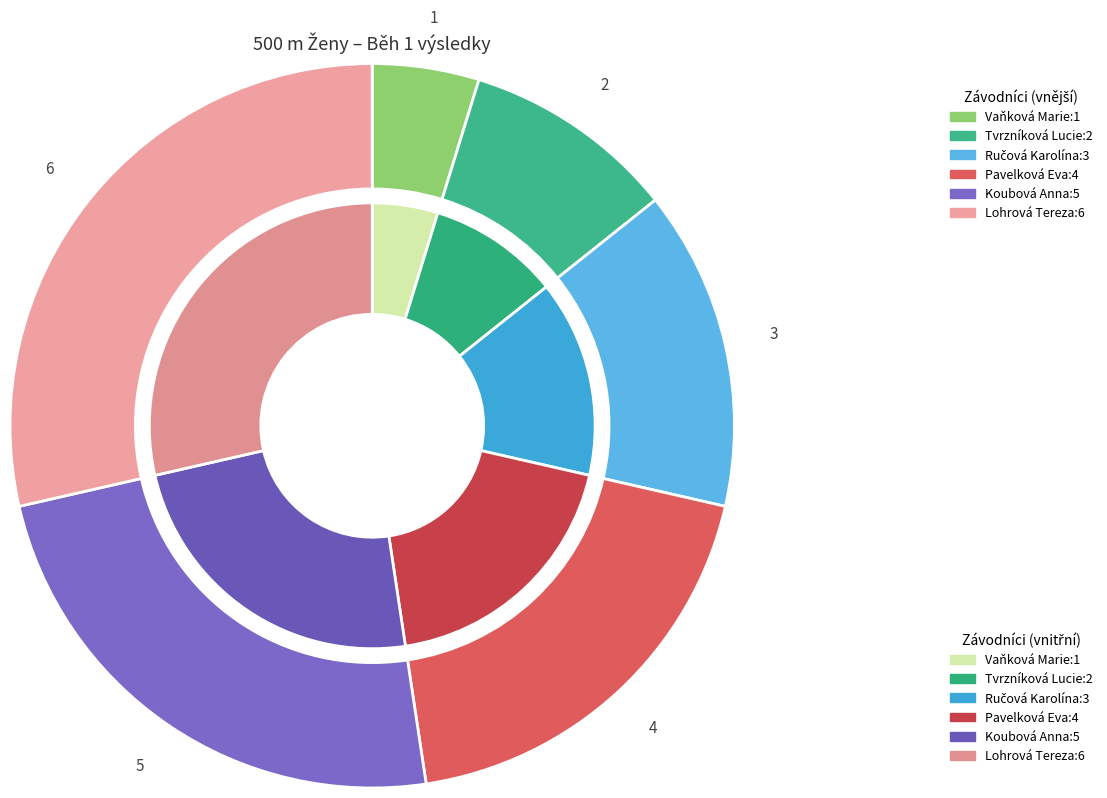

Which slice is the smallest?

Vaňková Marie